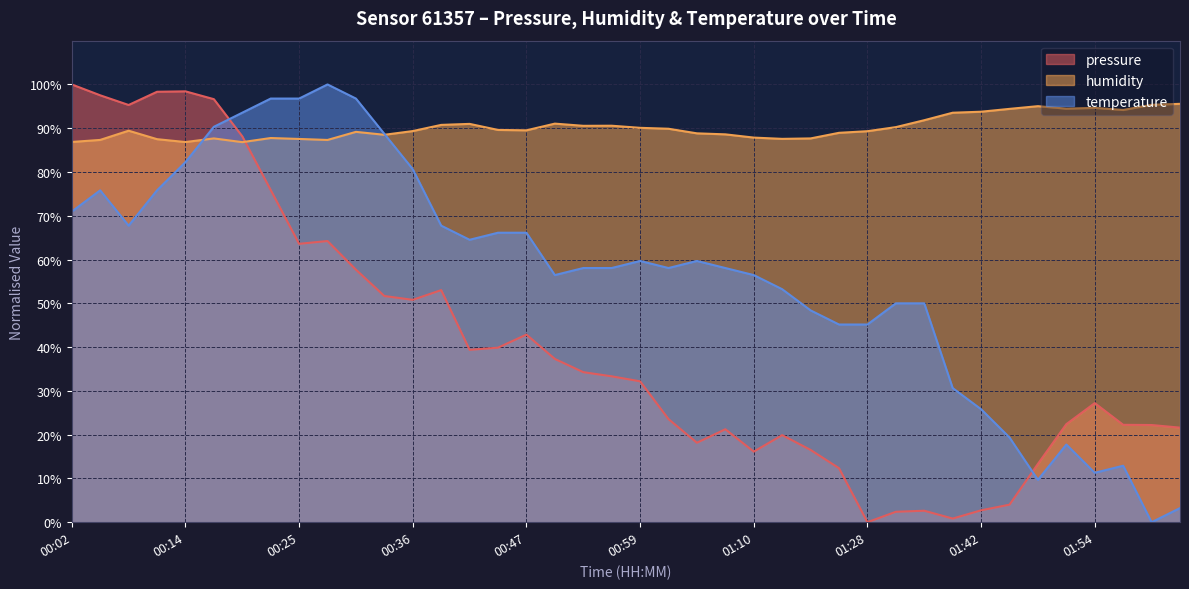

At which category is the sum across all series the highest?

00:16